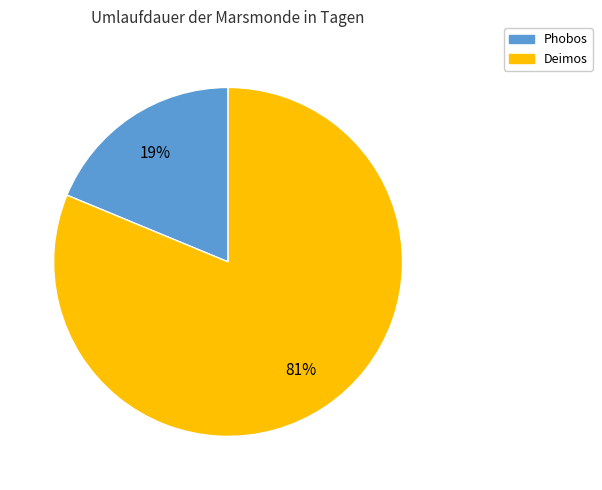

Is there any slice that represents more than half of the pie?

Yes